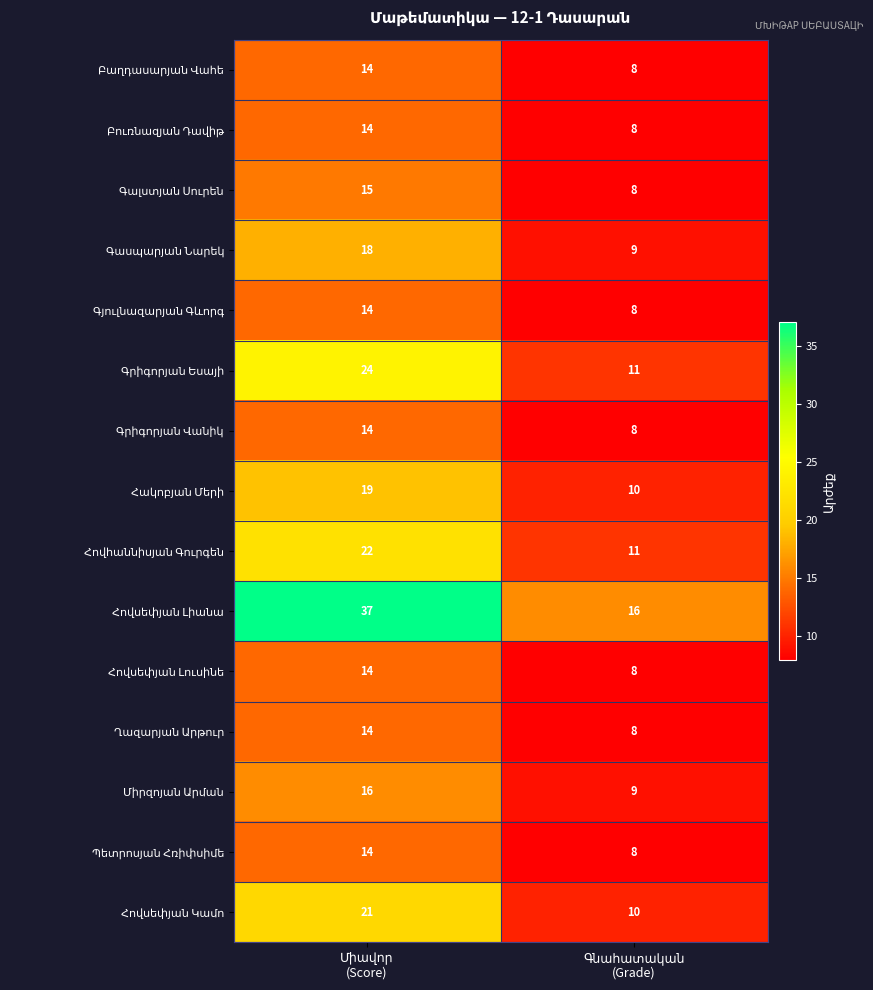

What is the smallest value displayed?

8